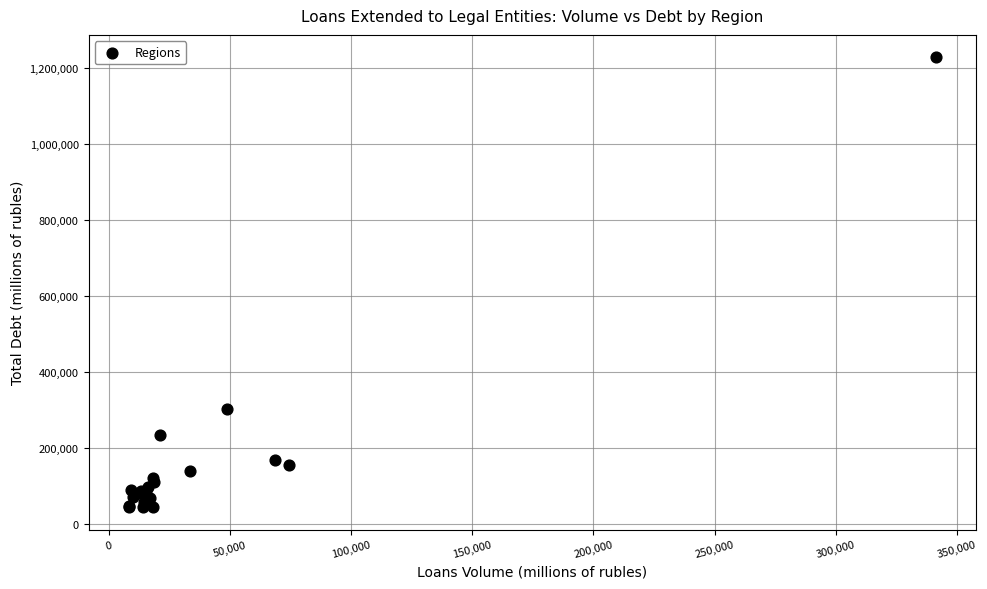

What Y value in the scatter plot is closest to 635370?

302823